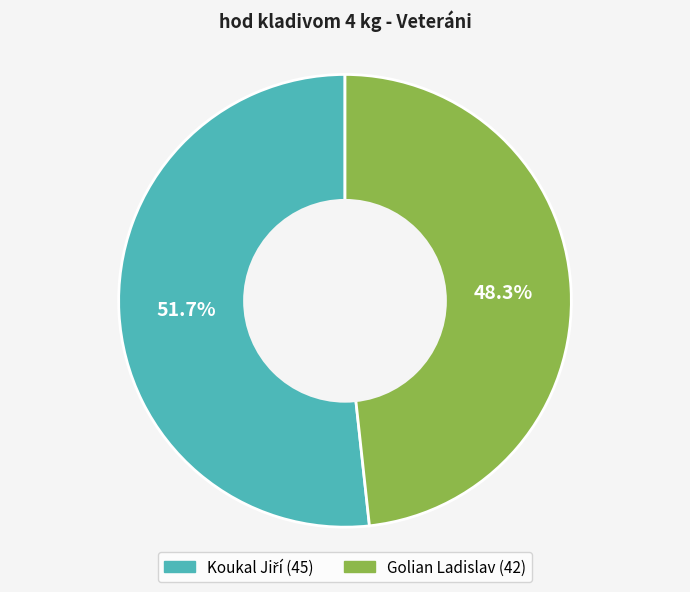

The Golian Ladislav slice represents 55% of the pie. True or false?

False